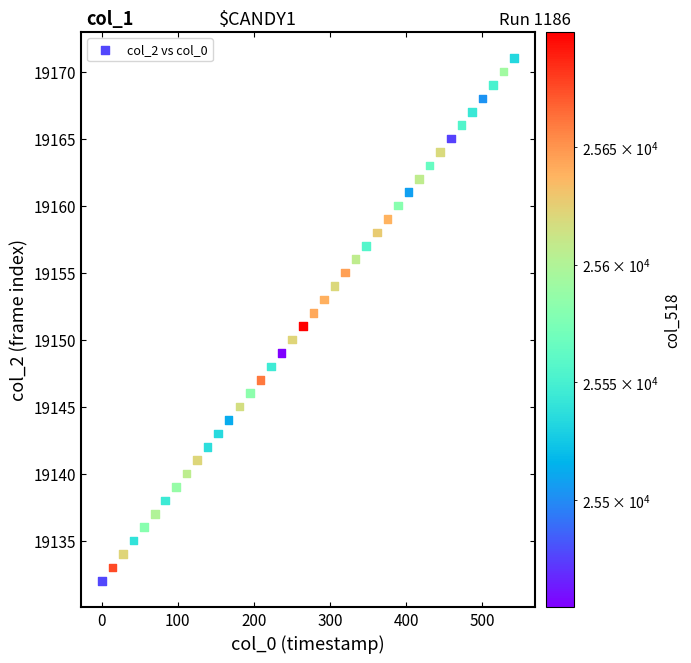

What is the range of Y values (max minus min)?

39